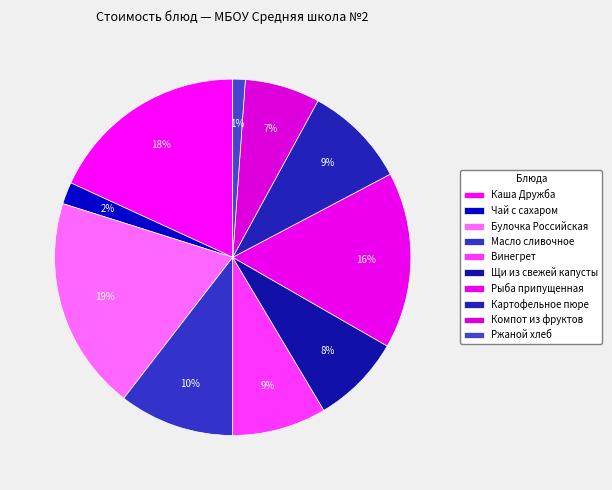

Count the number of slices in the pie.

10